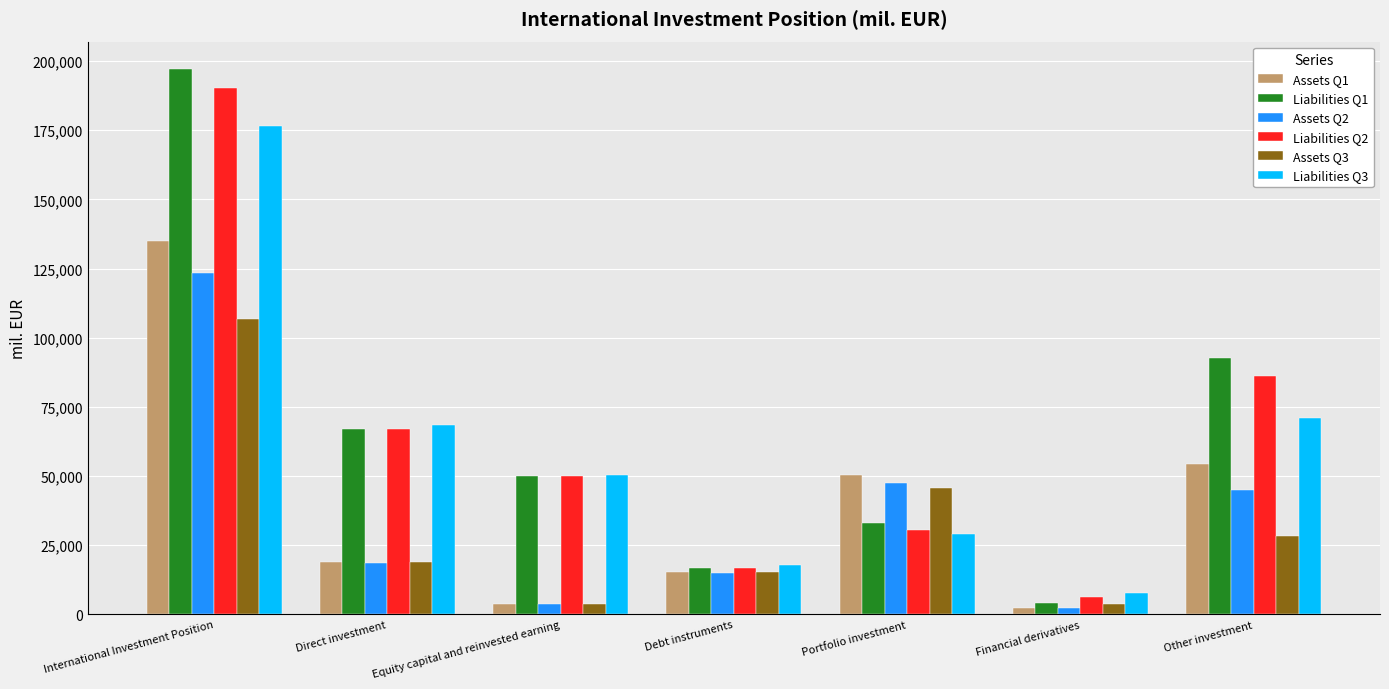

What is the total value across all series at Equity capital and reinvested earning?

161917.2